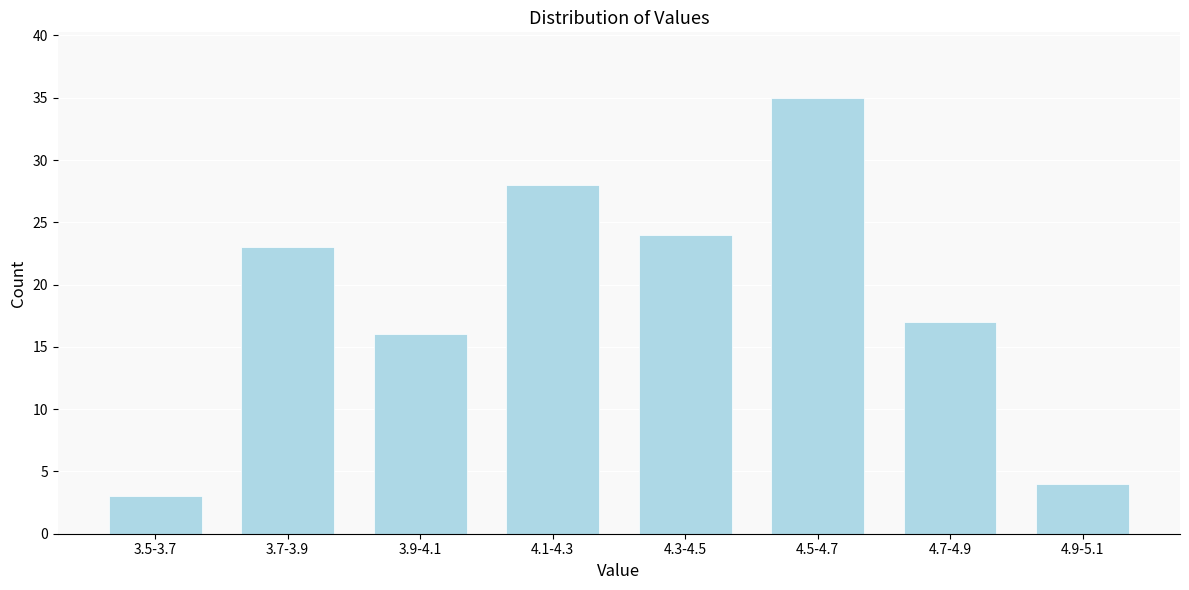

Reading right to left, transcribe all the data shown in this chart.

4	17	35	24	28	16	23	3